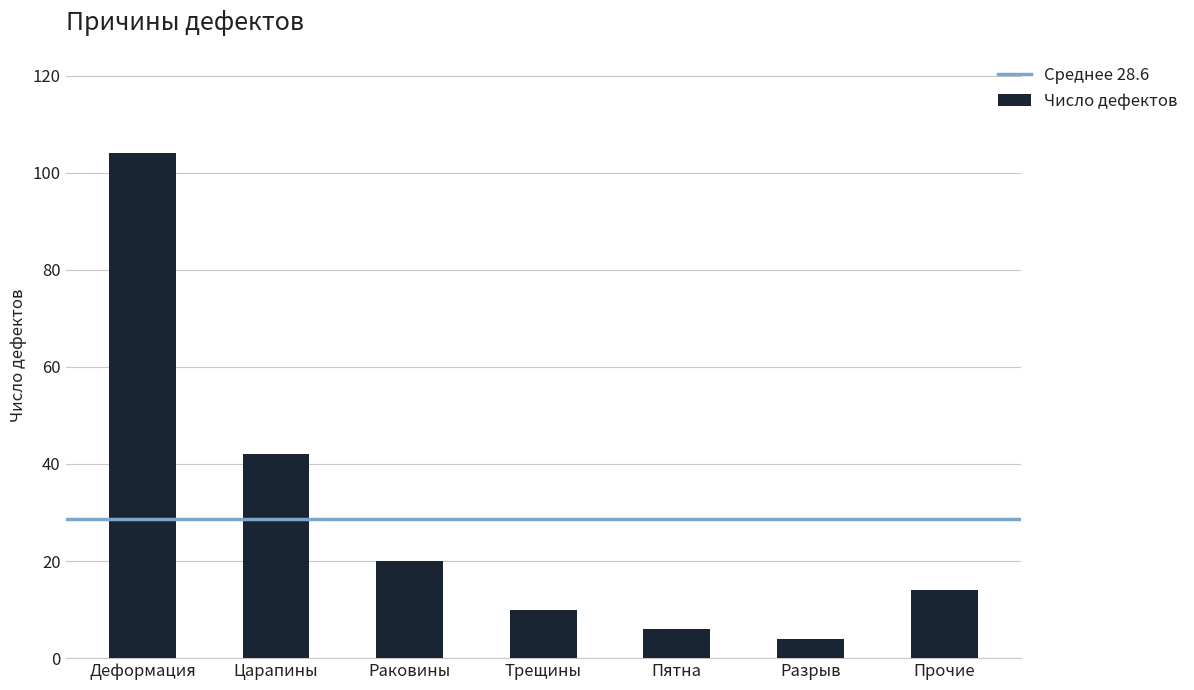

List the labels in order of value, largest first.

Деформация, Царапины, Раковины, Прочие, Трещины, Пятна, Разрыв